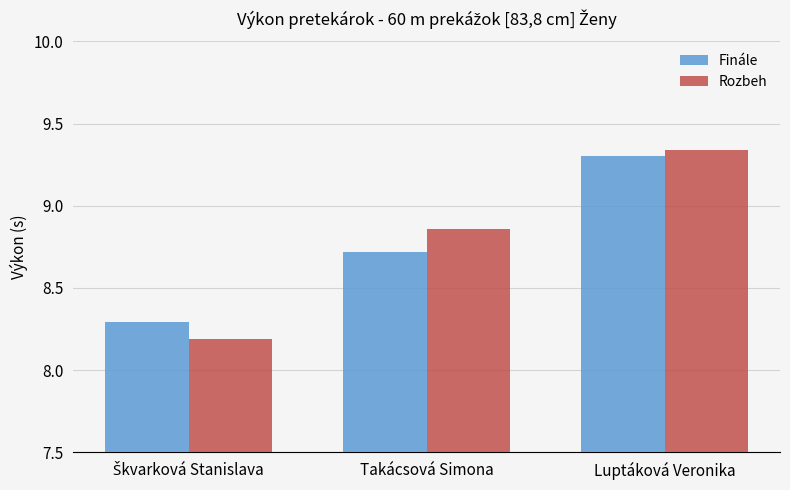

Which series has the widest spread of values?

Rozbeh